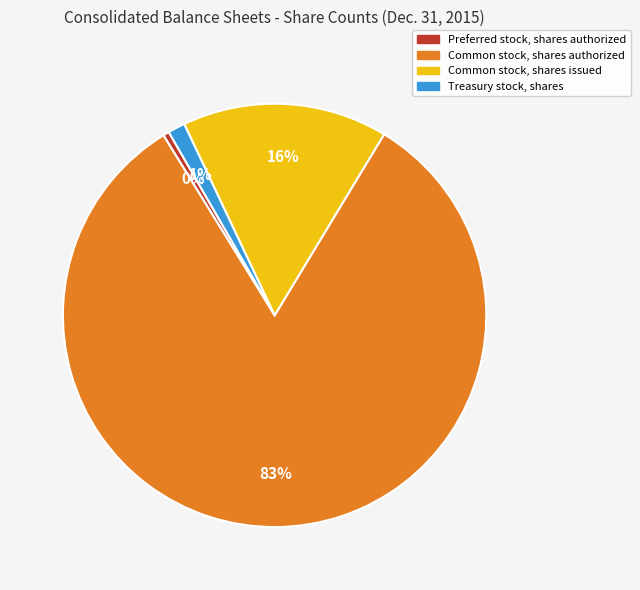

To the nearest percent, what portion does Common stock, shares issued represent?

16%